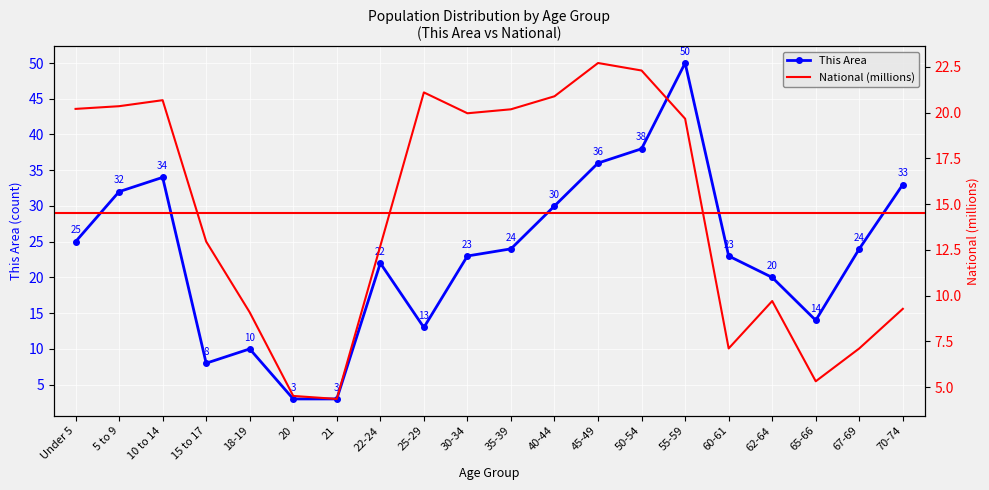

What is the label of the 18th point from the left?

65-66